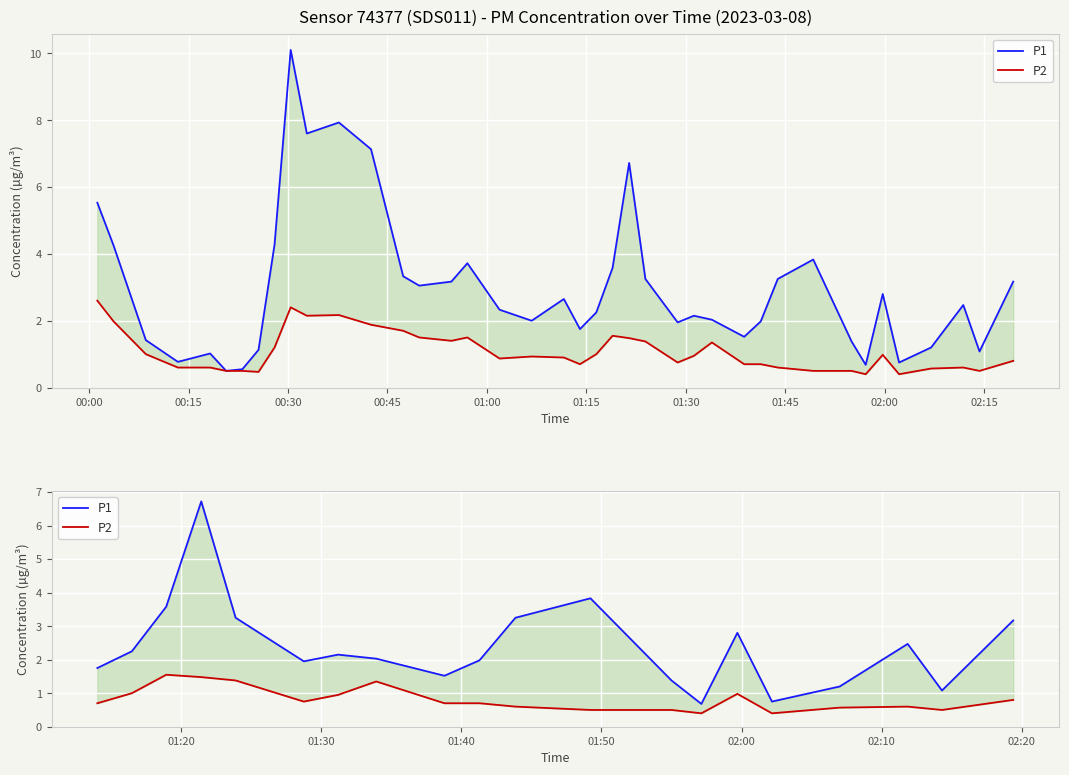

What is the sum of all P1 values?

47.8